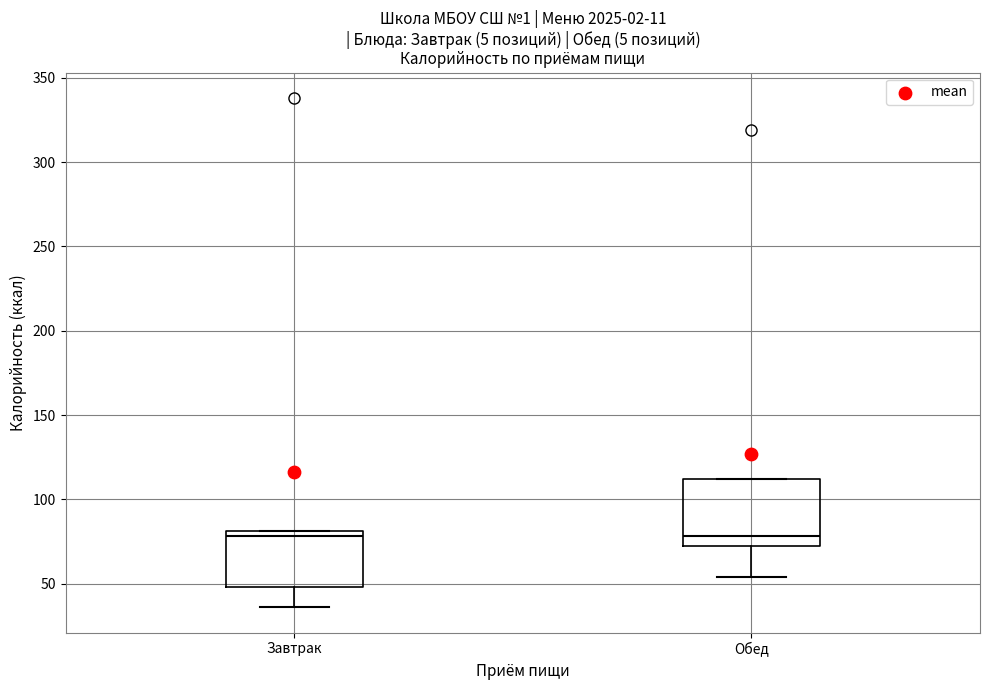

Reading left to right, read every box against the y-axis: the position of its median line, the range the box covers, and the ends of its whiskers. The values are not printed on the chart, so give them approximately, as read against the axis.

Завтрак: median 80 (just below the box's upper edge), box 50 to 80, whiskers 35 to 80
Обед: median 80, box 70 to 110, whiskers 55 to 110